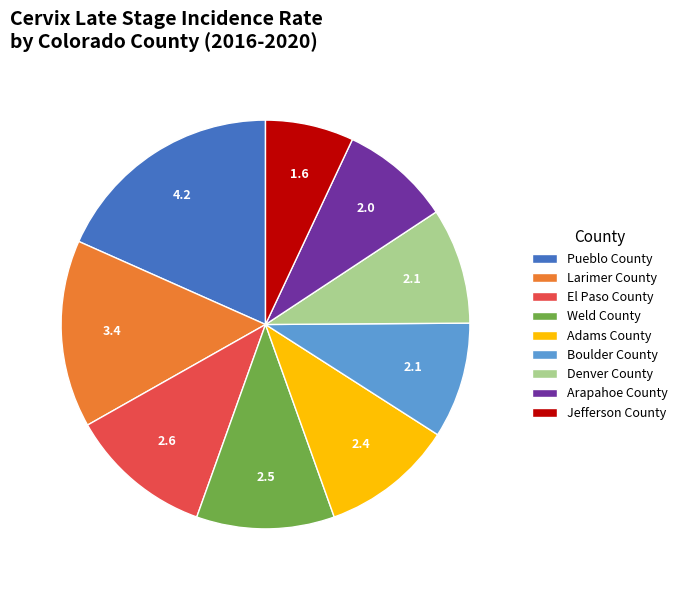

How many slices are in this pie chart?

9